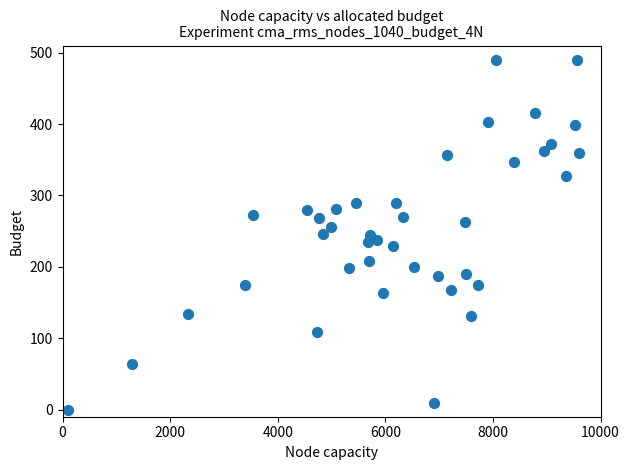

What is the range of Y values (max minus min)?

490.0